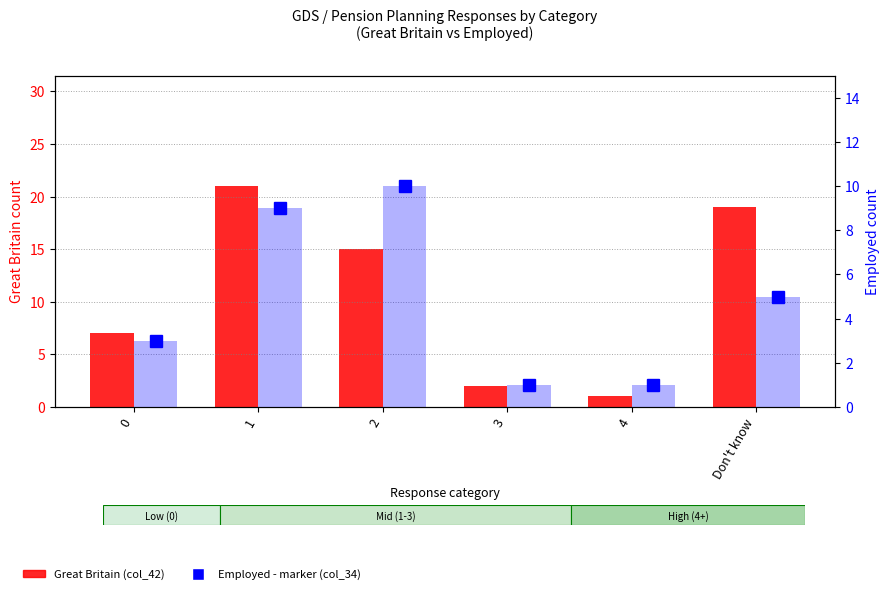

Which label corresponds to the largest value in the chart?

1